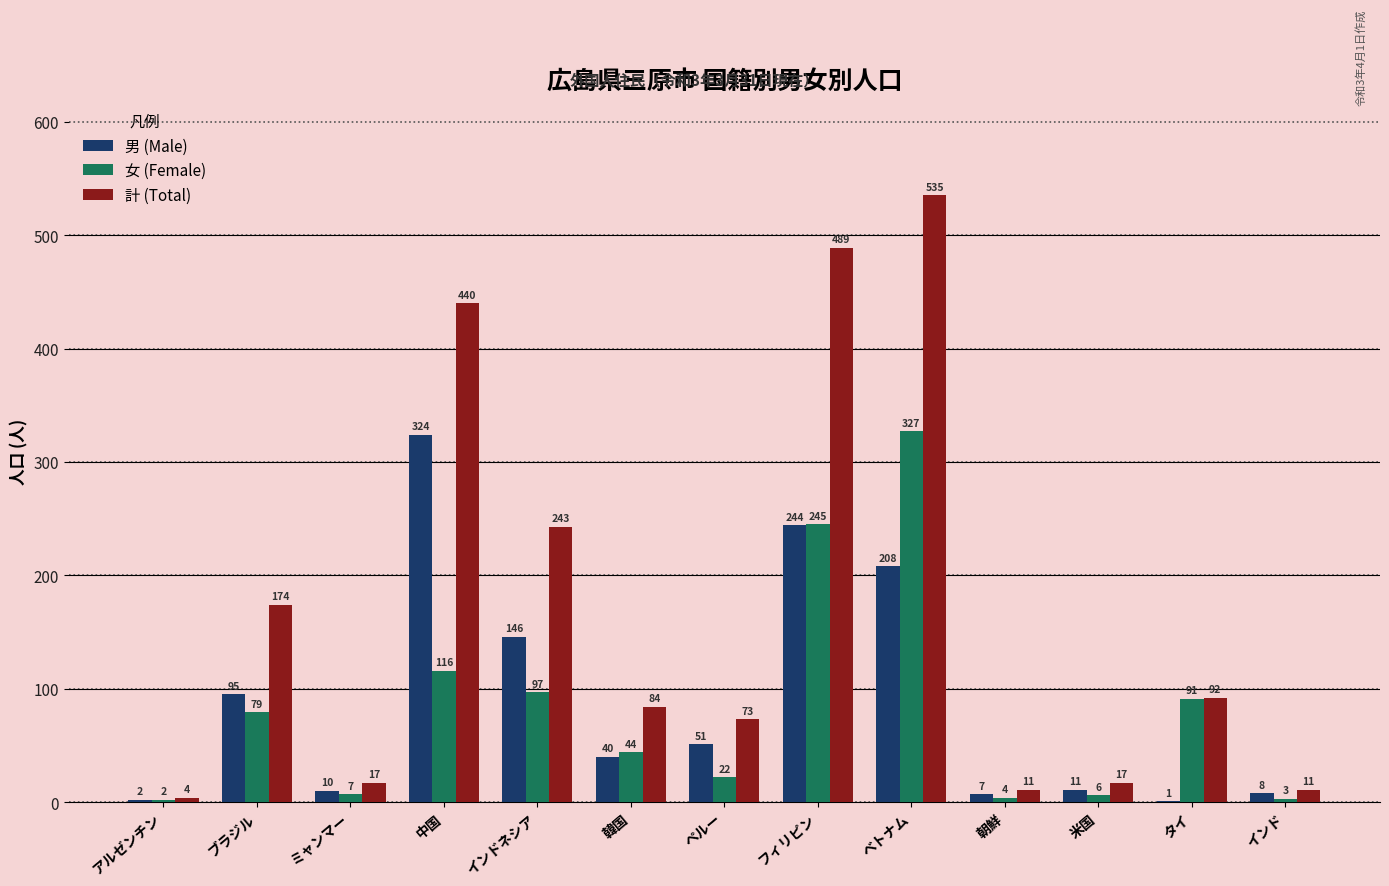

What is the greatest value displayed?

535